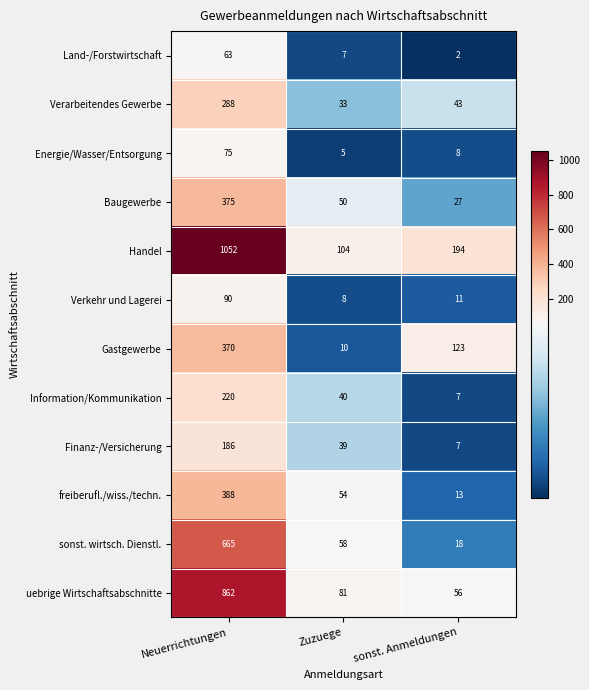

True or false: Information/Kommunikation has a value of 10 at sonst. Anmeldungen.

False